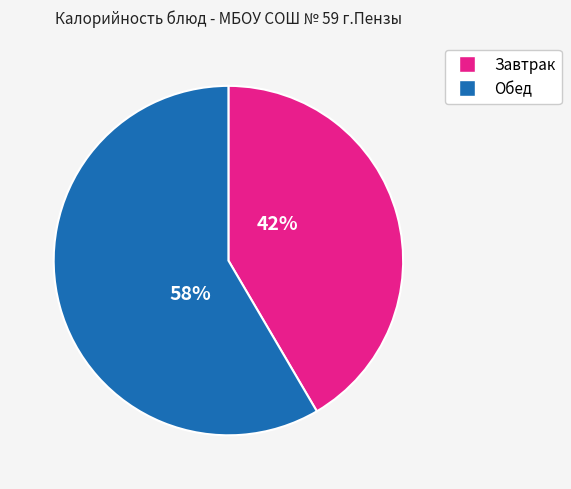

Is there a majority slice in this chart?

Yes